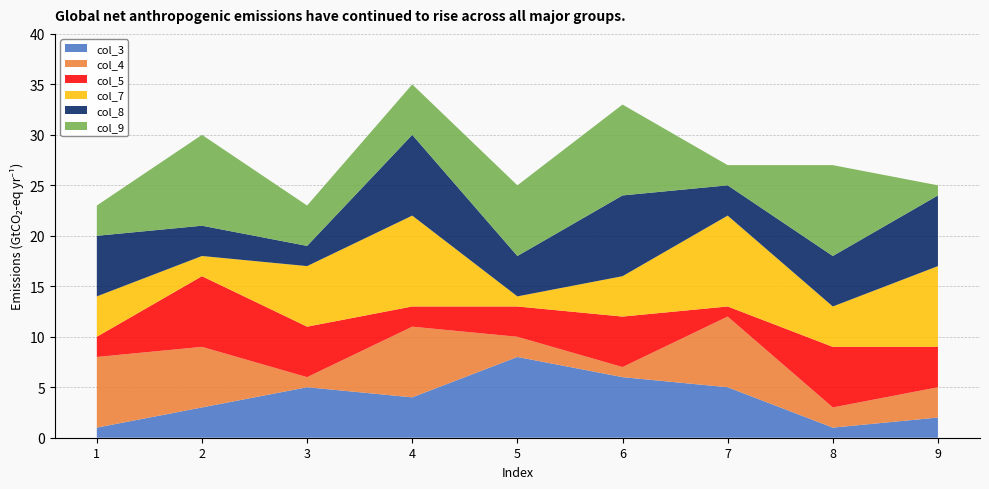

Reading left to right, list all the values displayed in this chart.

col_3: 1	3	5	4	8	6	5	1	2
col_4: 7	6	1	7	2	1	7	2	3
col_5: 2	7	5	2	3	5	1	6	4
col_7: 4	2	6	9	1	4	9	4	8
col_8: 6	3	2	8	4	8	3	5	7
col_9: 3	9	4	5	7	9	2	9	1